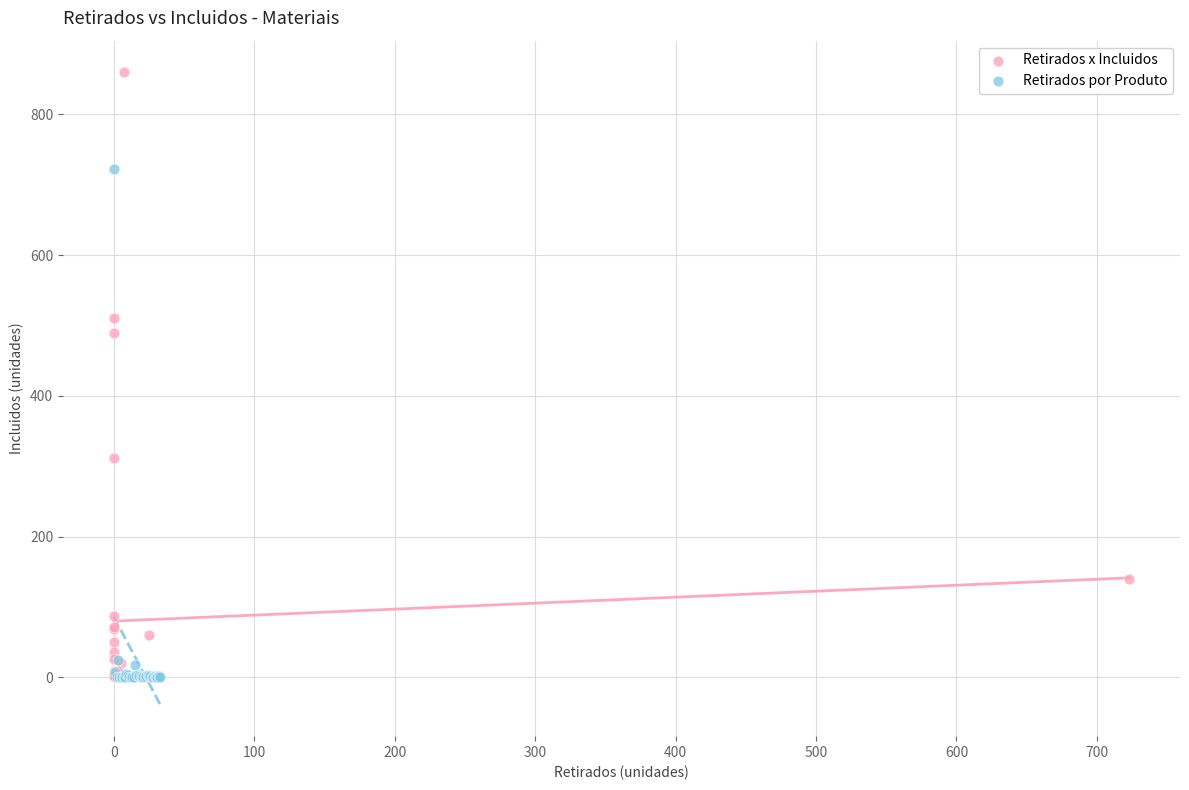

Which series contains the highest Y value?

Retirados x Incluidos